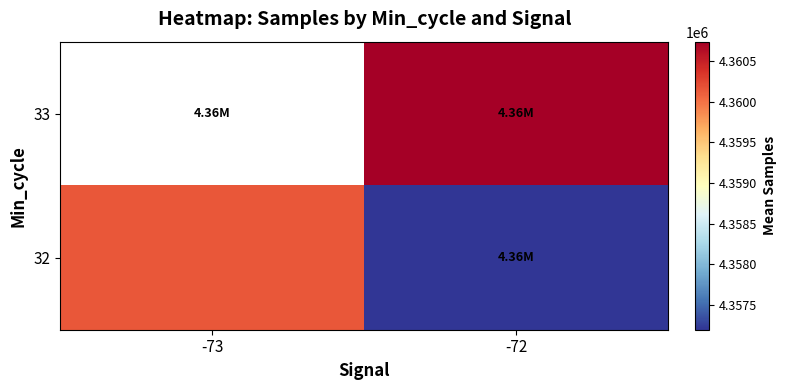

Is the value of 32 at -73 greater than the value of 33 at -72?

No